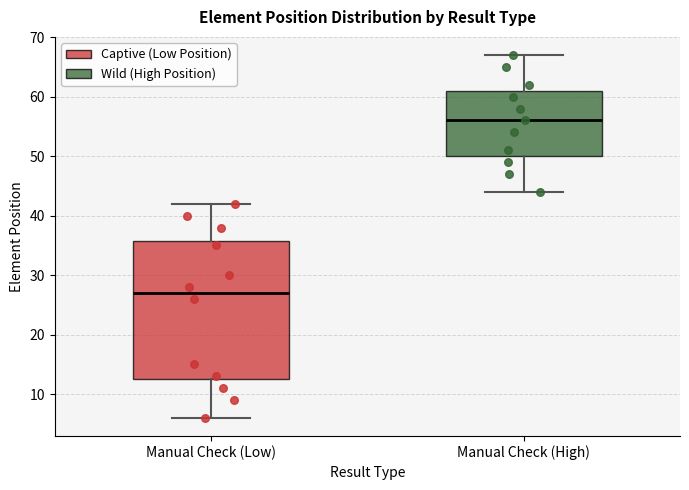

Reading left to right, read every box against the y-axis: the position of its median line, the range the box covers, and the ends of its whiskers. The values are not printed on the chart, so give them approximately, as read against the axis.

Manual Check (Low): median 27, box 13 to 36, whiskers 6 to 42
Manual Check (High): median 56, box 50 to 61, whiskers 44 to 67